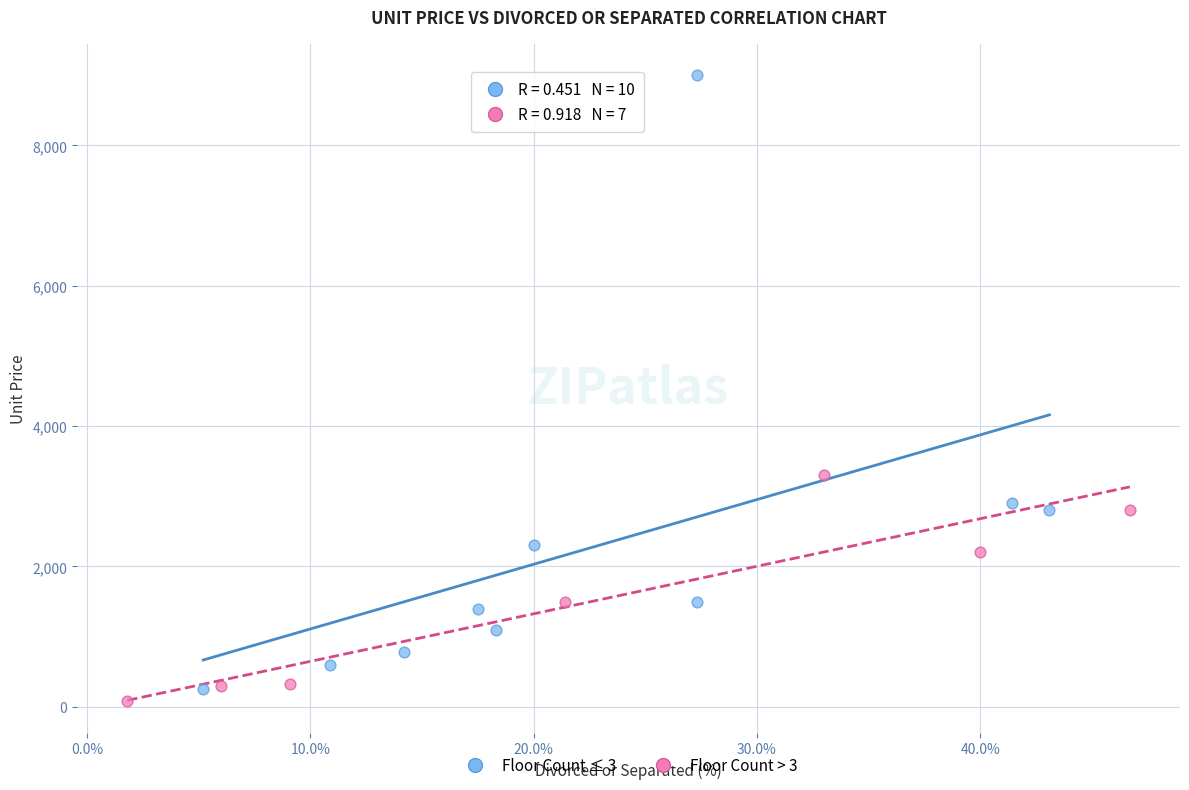

Which series has the largest Y range (max minus min)?

Floor Count ≤ 3